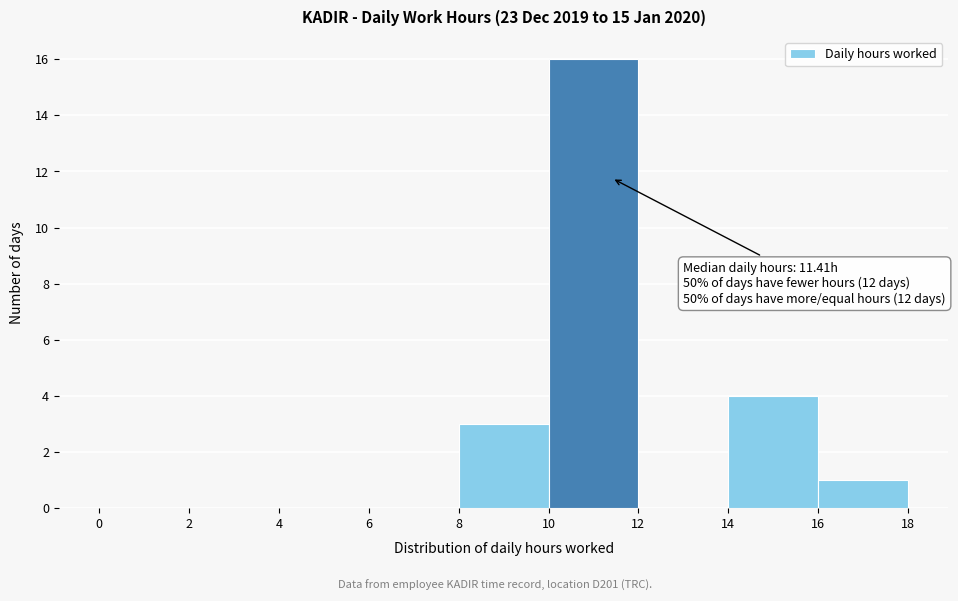

Which range on the x-axis has the tallest bar?

10 to 12